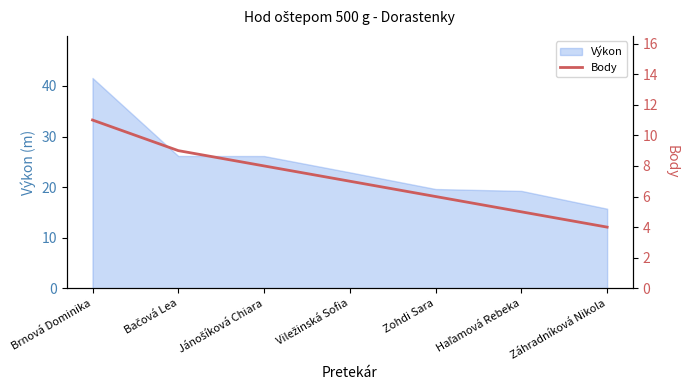

What is the maximum value for Výkon?

41.6